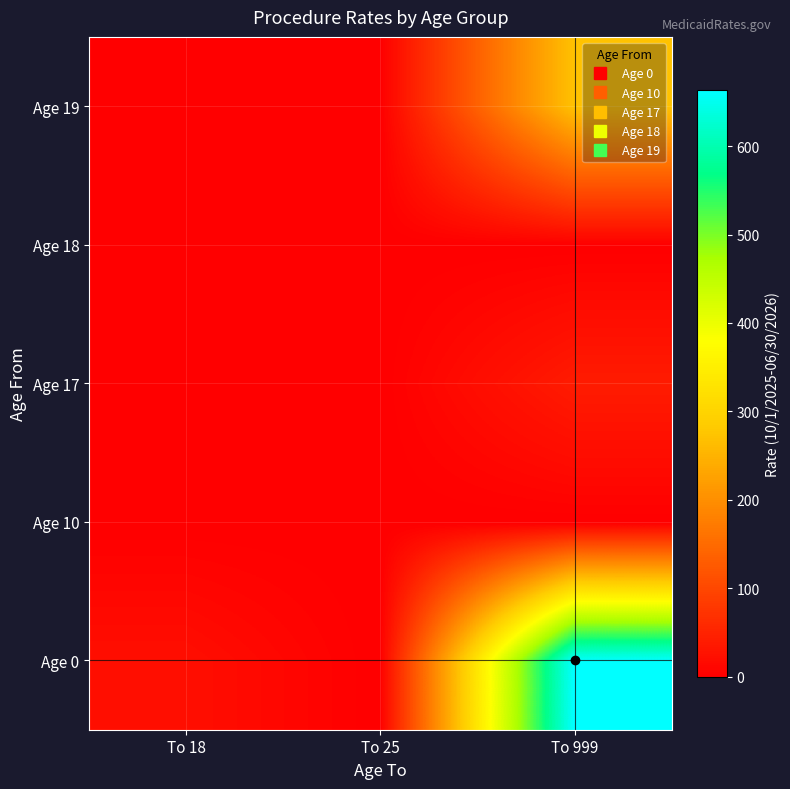

At which category is the sum across all series the highest?

To 999